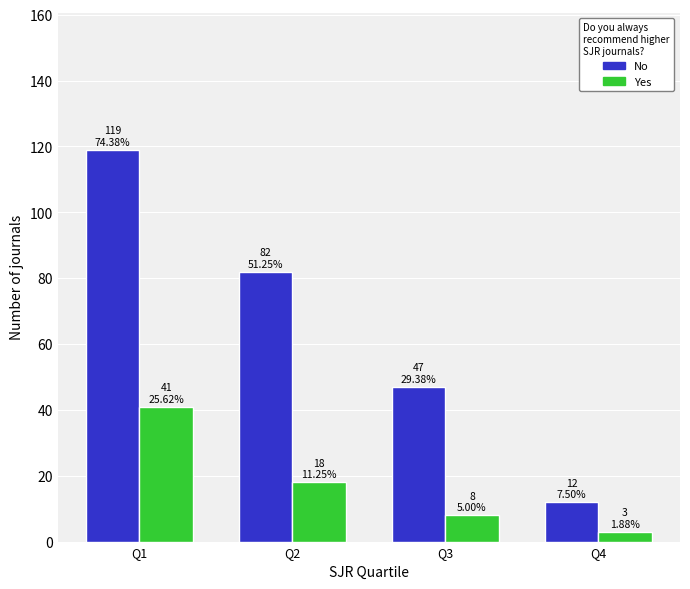

What is the difference between the Yes values at Q2 and Q1?

23